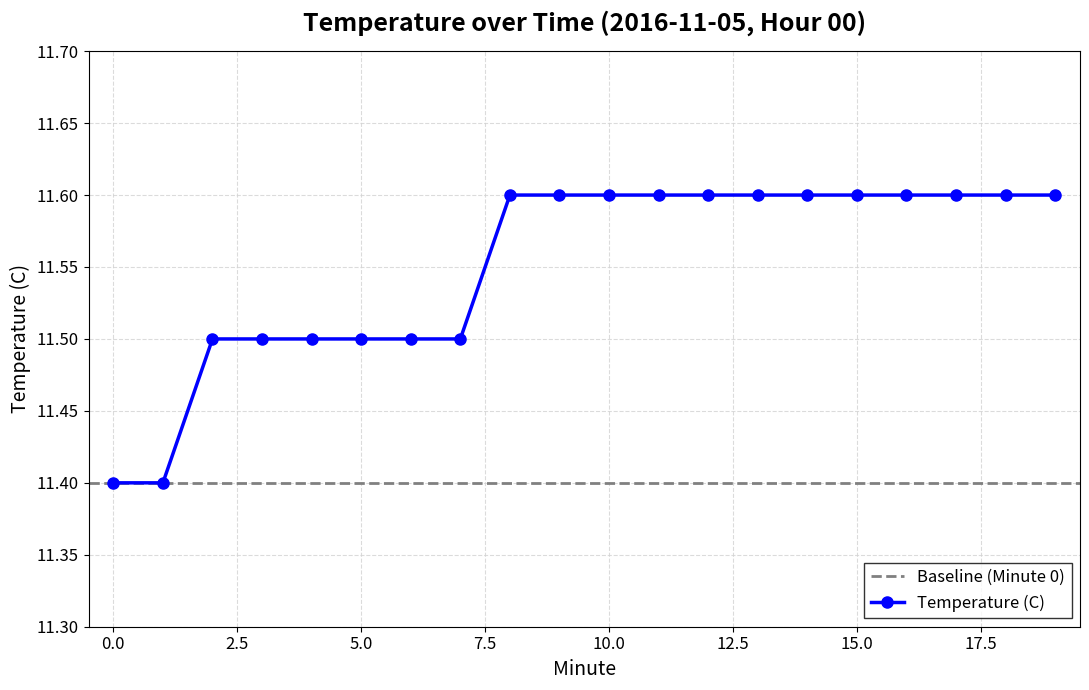

Between 6 and 18, which is larger?

18